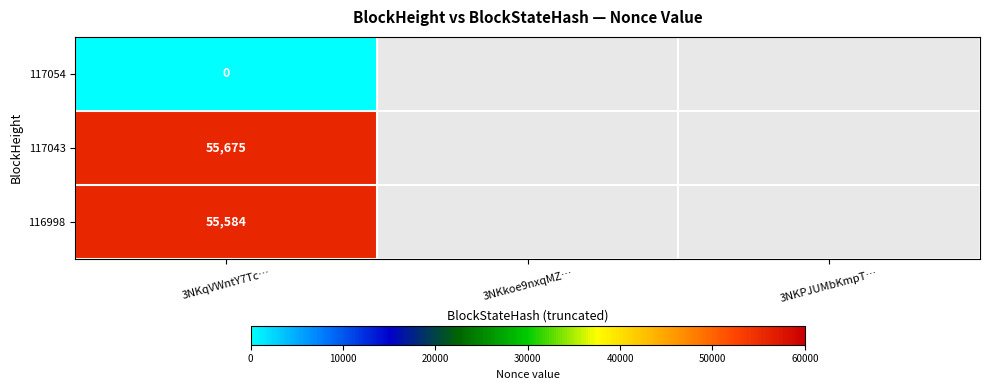

What is the total value across all series at 3NKqVWntY7Tc…?

111259